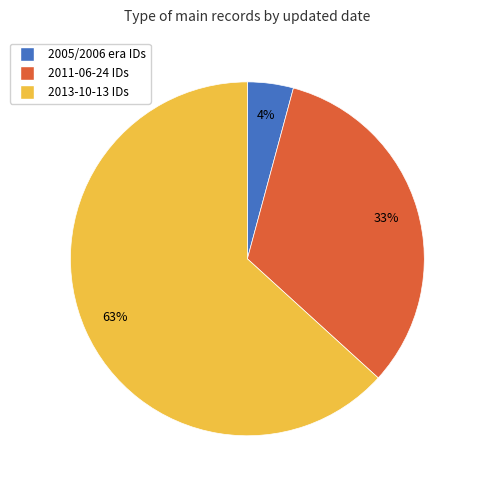

To the nearest percent, what is the difference between the largest and smallest slice percentages?

59%